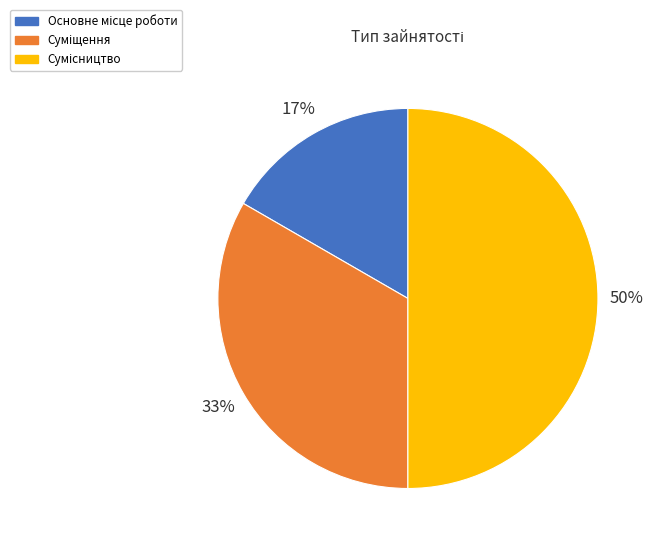

To the nearest percent, what is the average slice percentage?

33%